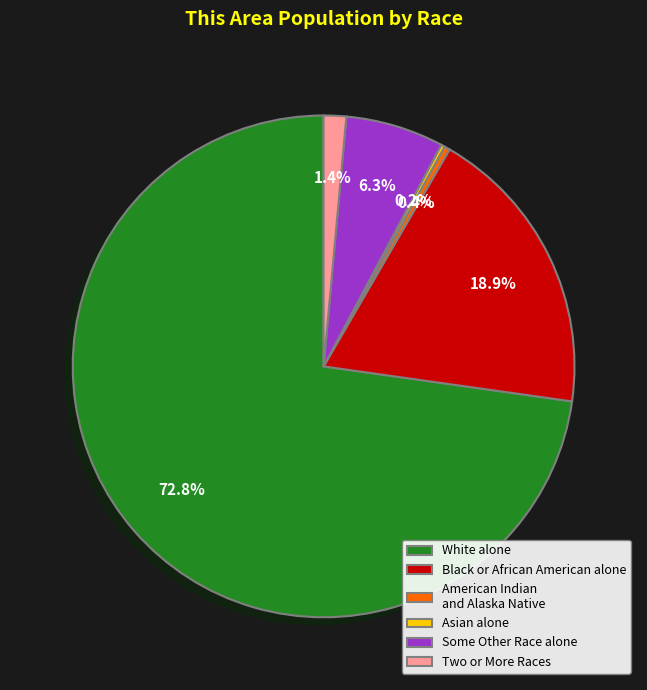

What portion of the pie excludes Two or More Races?

98.6%